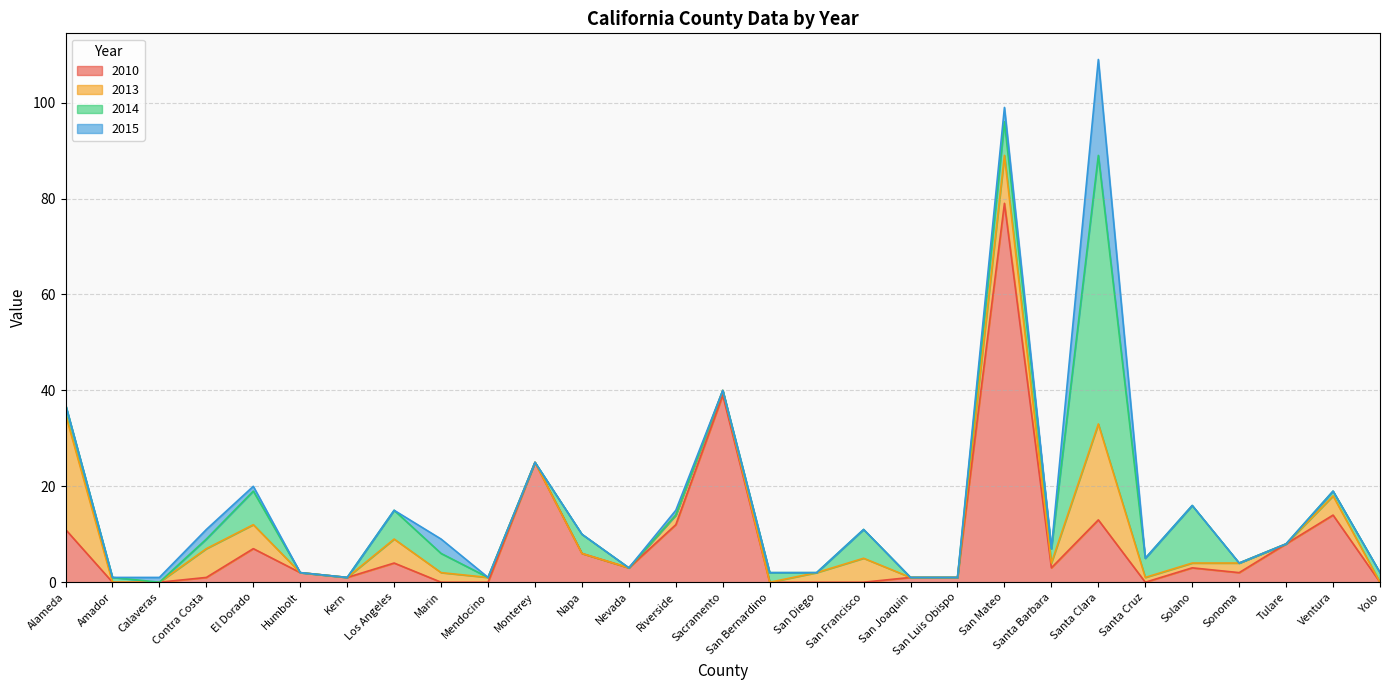

At which category is the sum across all series the highest?

Santa Clara